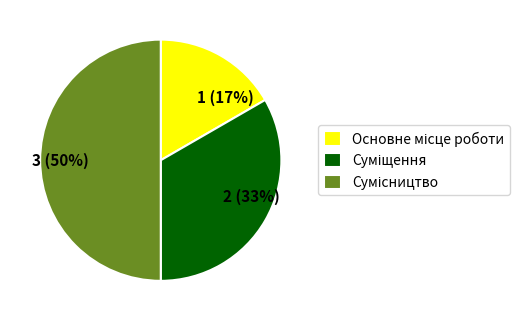

To the nearest percent, what is the average slice percentage?

33%